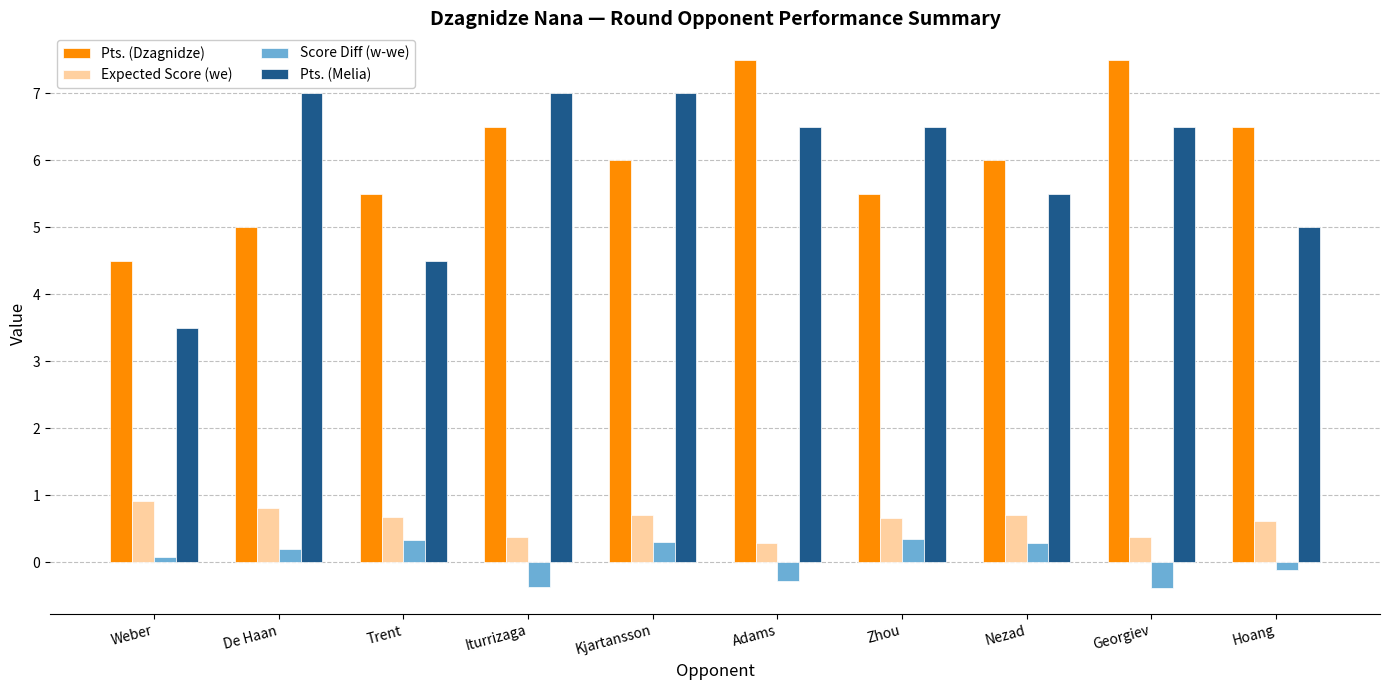

How many values in the Score Diff (w-we) series are below 0?

4